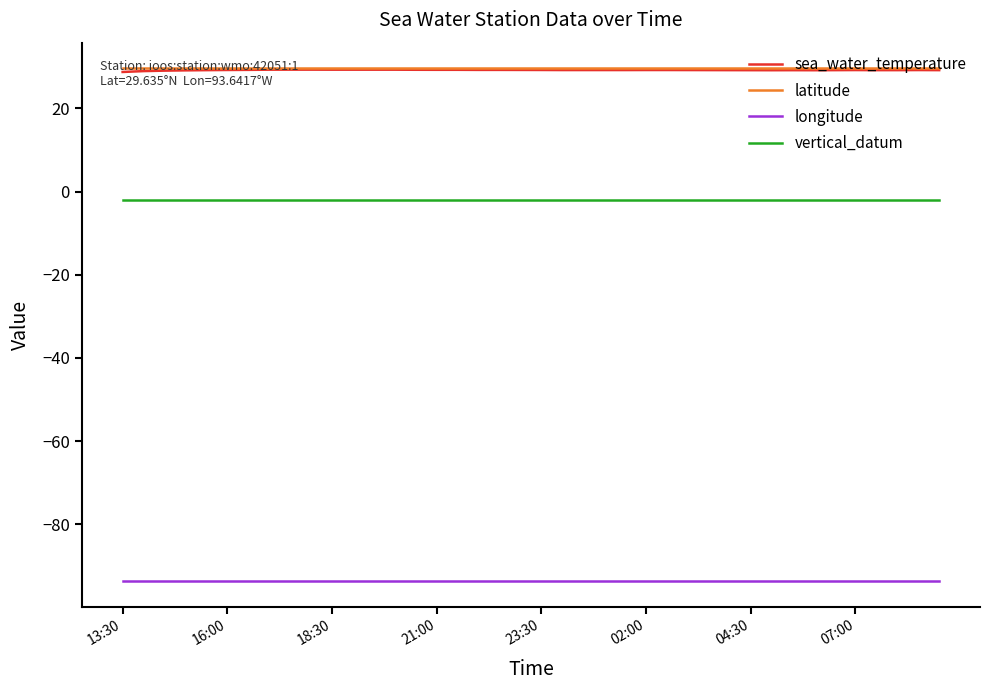

Which series has the widest spread of values?

sea_water_temperature